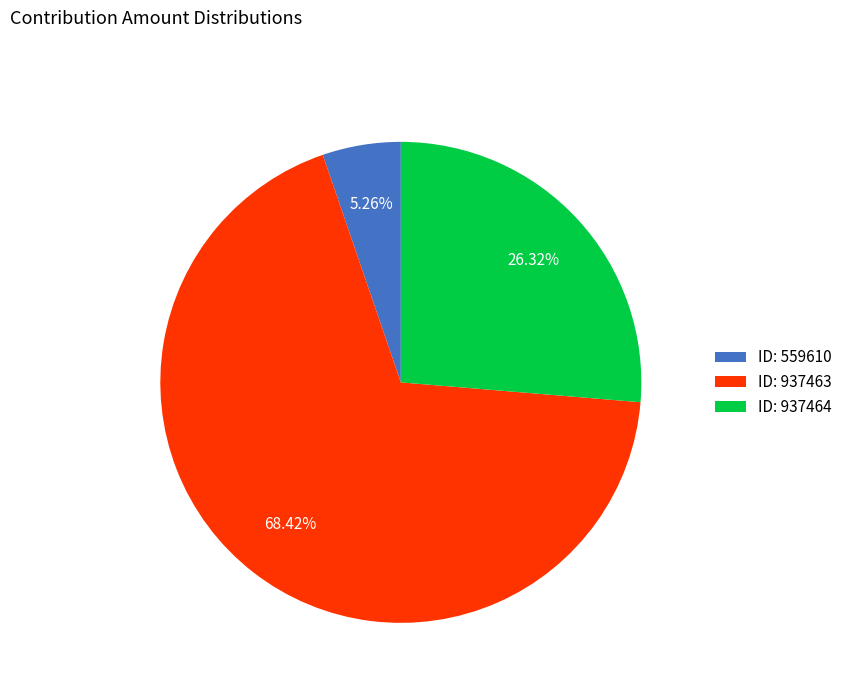

Which category has the biggest portion of the pie?

ID: 937463